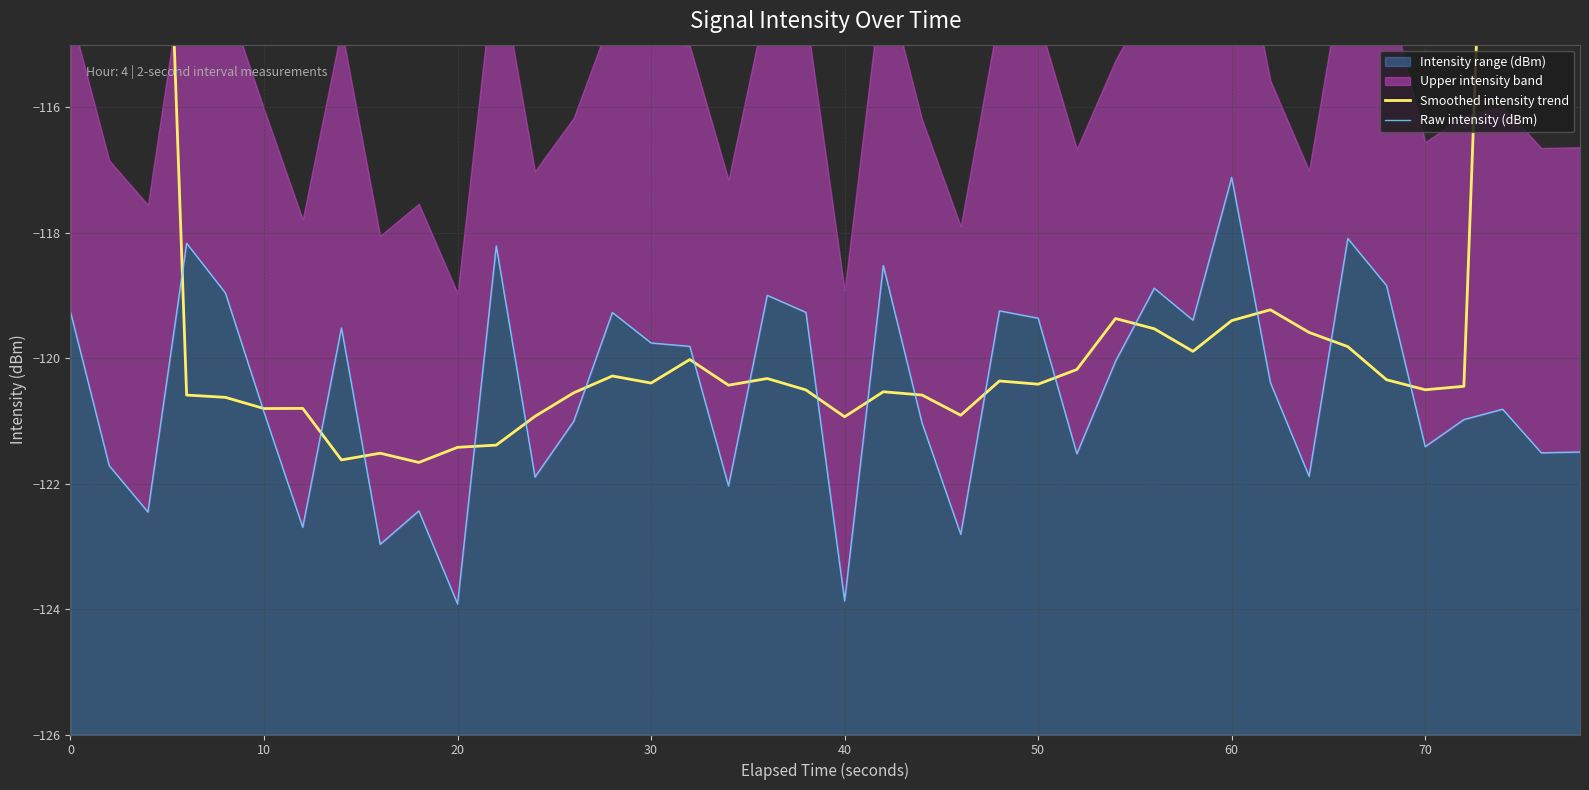

The value of Smoothed intensity trend at 20 is -49.5. True or false?

False